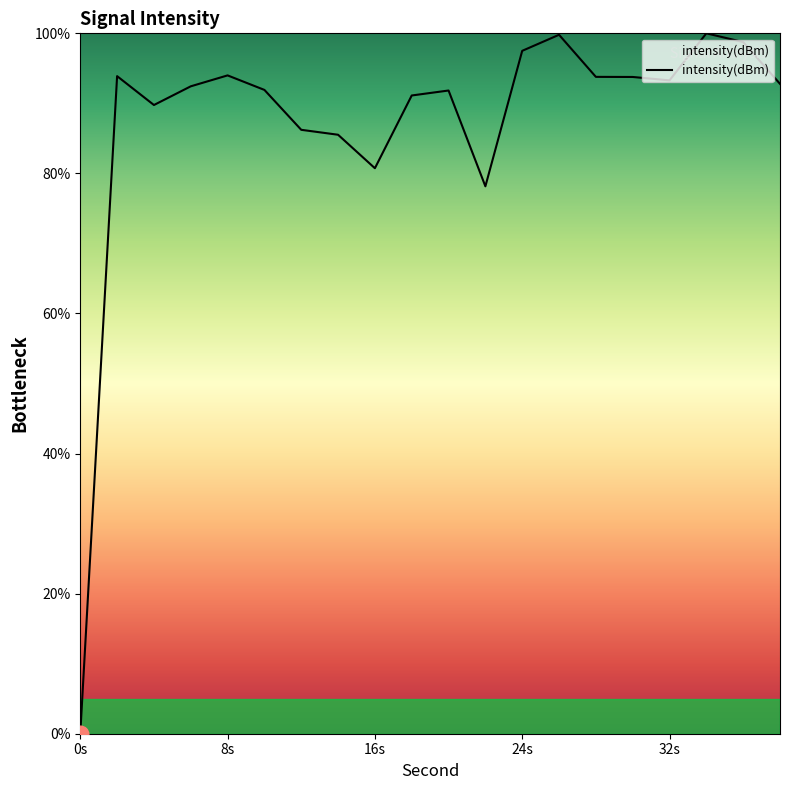

What is the greatest value displayed?

100.0